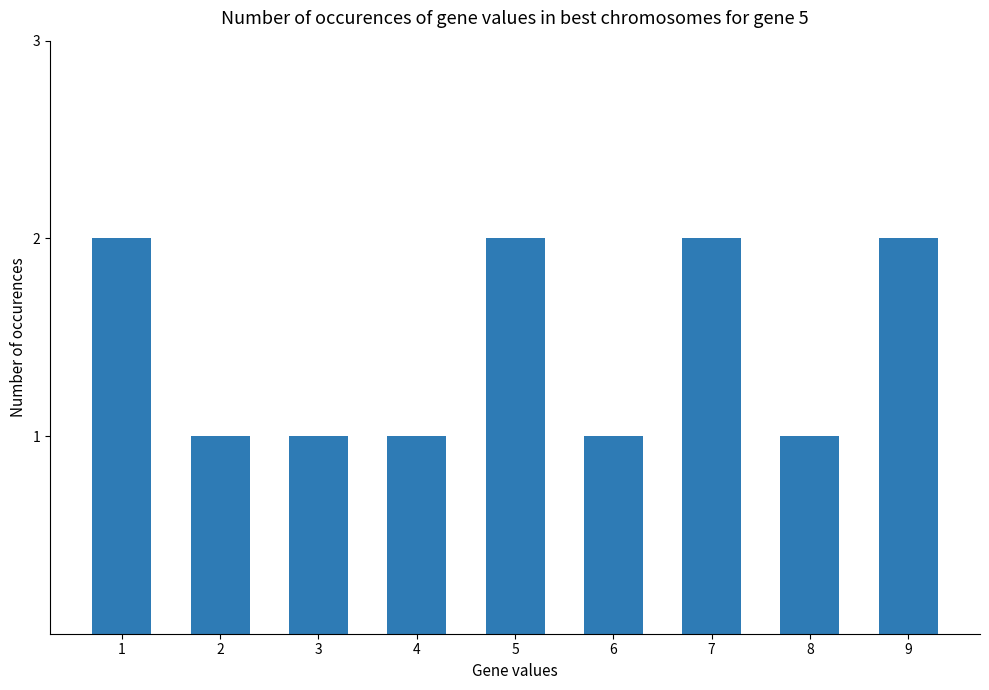

What is the change in value from 6 to 9?

+1